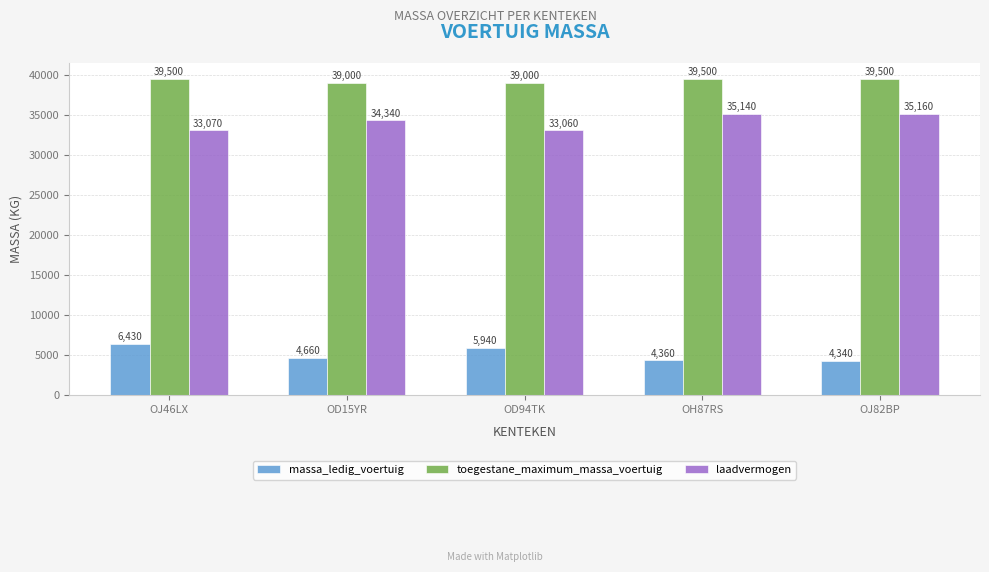

What is the value of the massa_ledig_voertuig bar at the 5th from the left?

4340